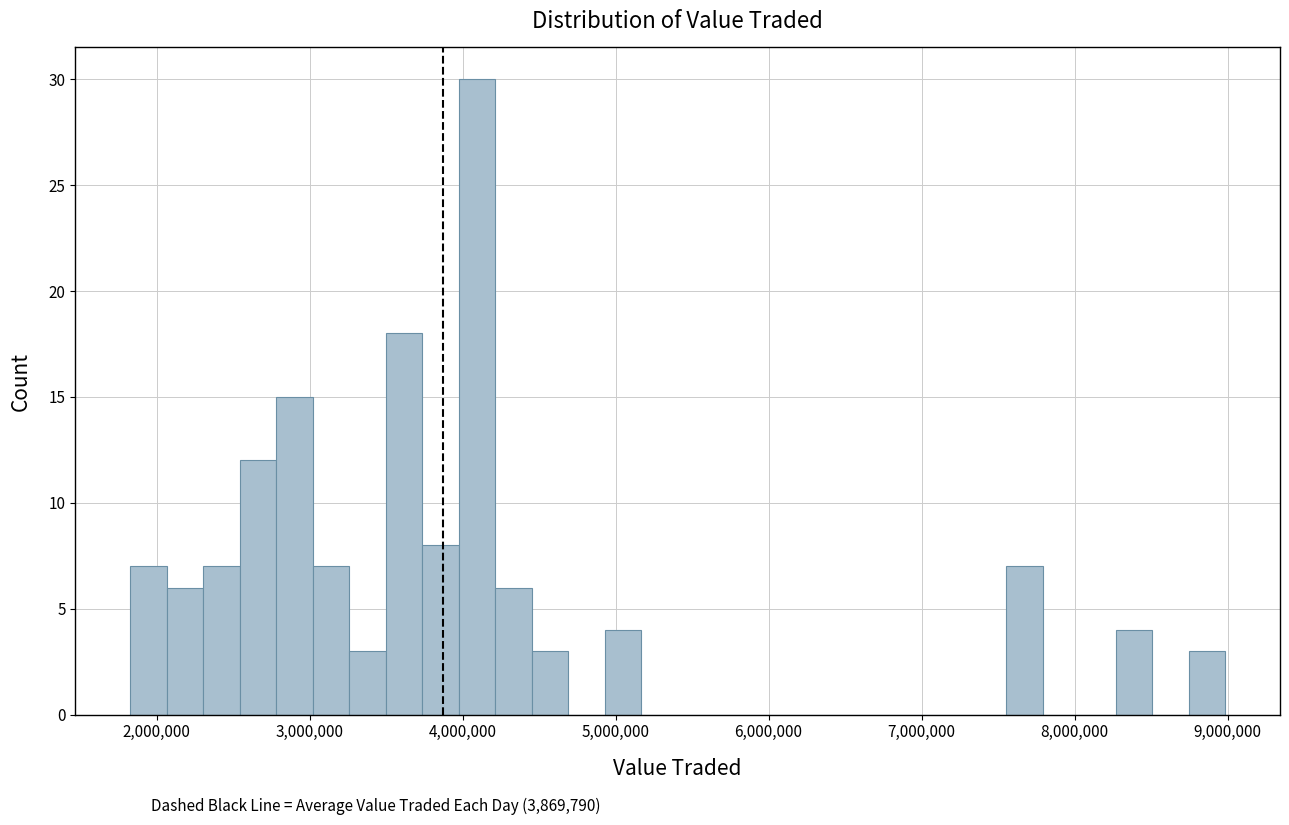

Read against the x-axis, roughly where is the centre of the tallest bar?

4100000